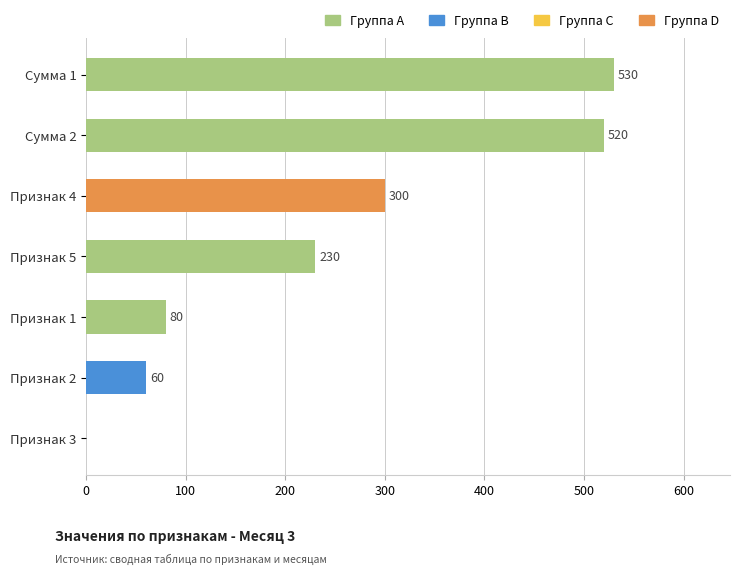

What is the sum of all values?

1720